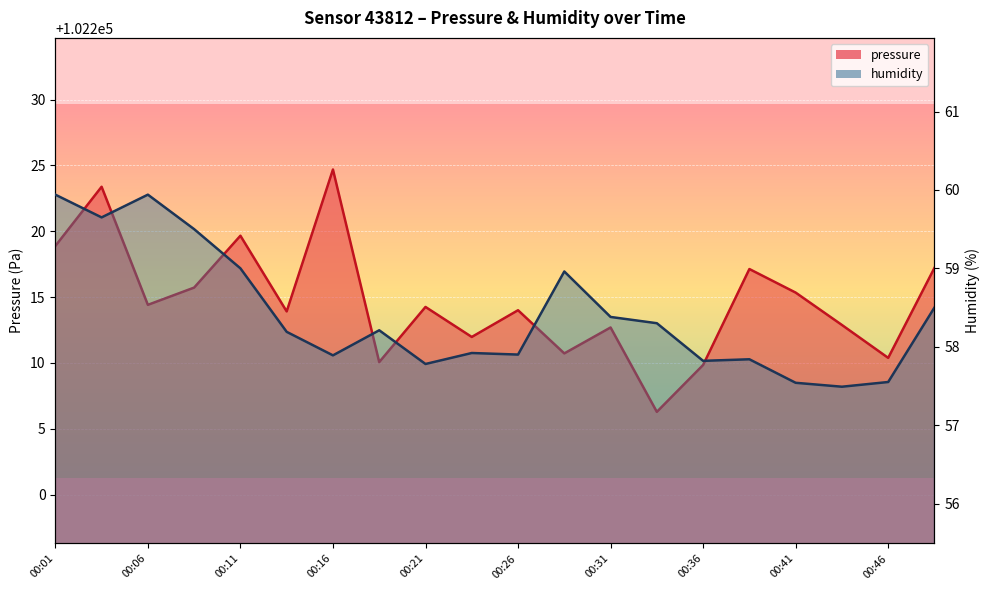

Which category has the highest value across all series?

00:16